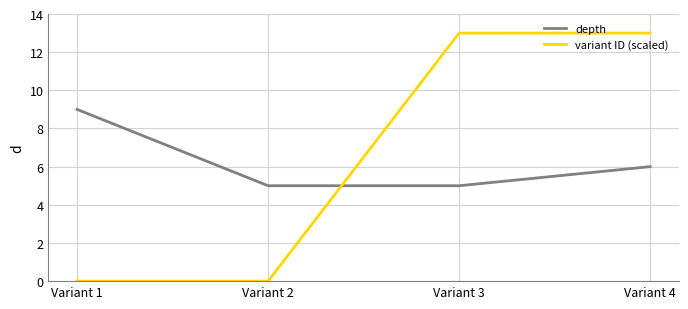

True or false: variant ID (scaled) and depth cross at least once.

True